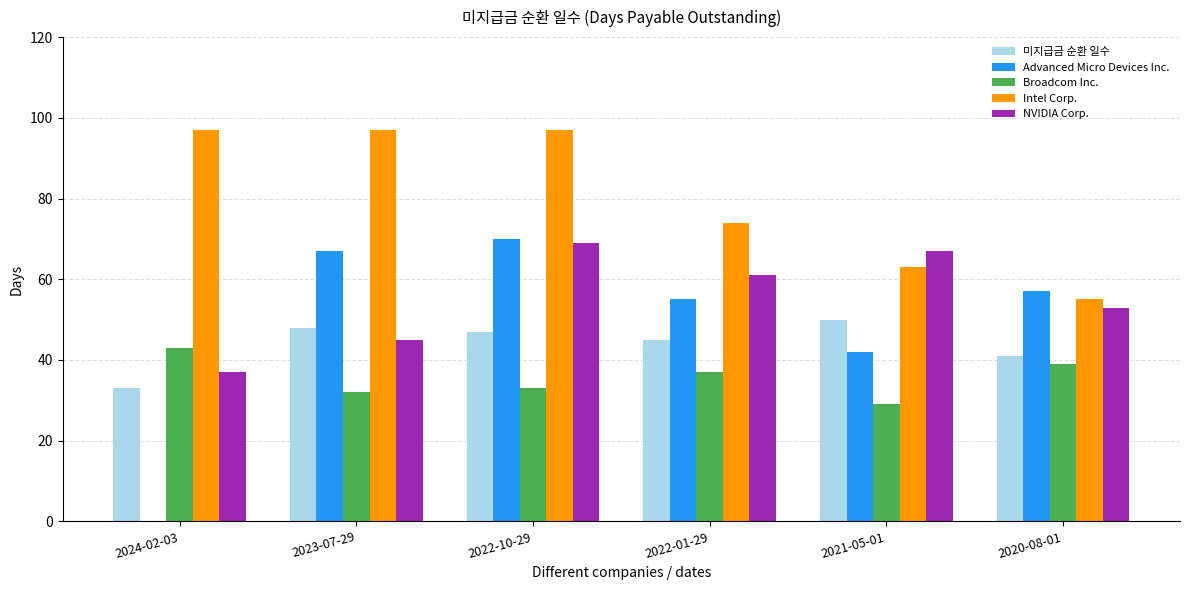

Between 2022-10-29 and 2021-05-01, which series saw the biggest shift?

Intel Corp.